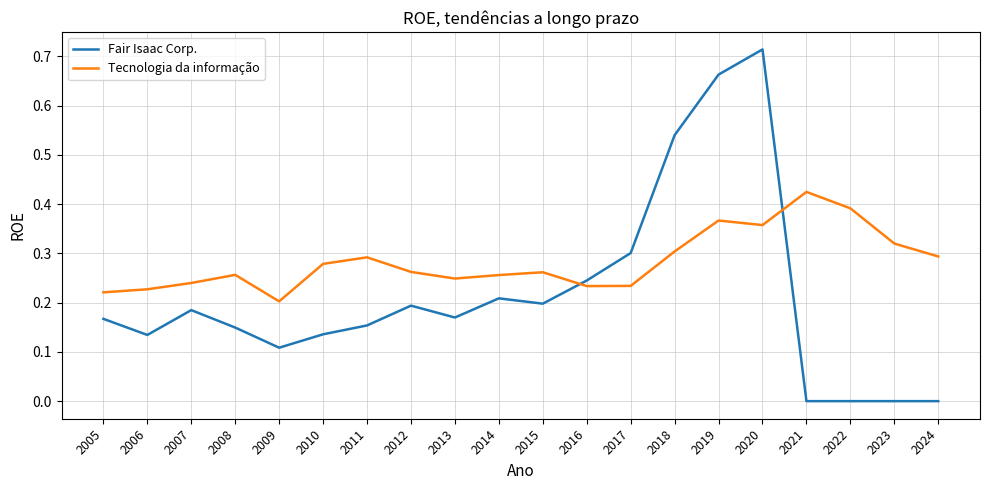

Where is Tecnologia da informação nearest to the value 0?

2009